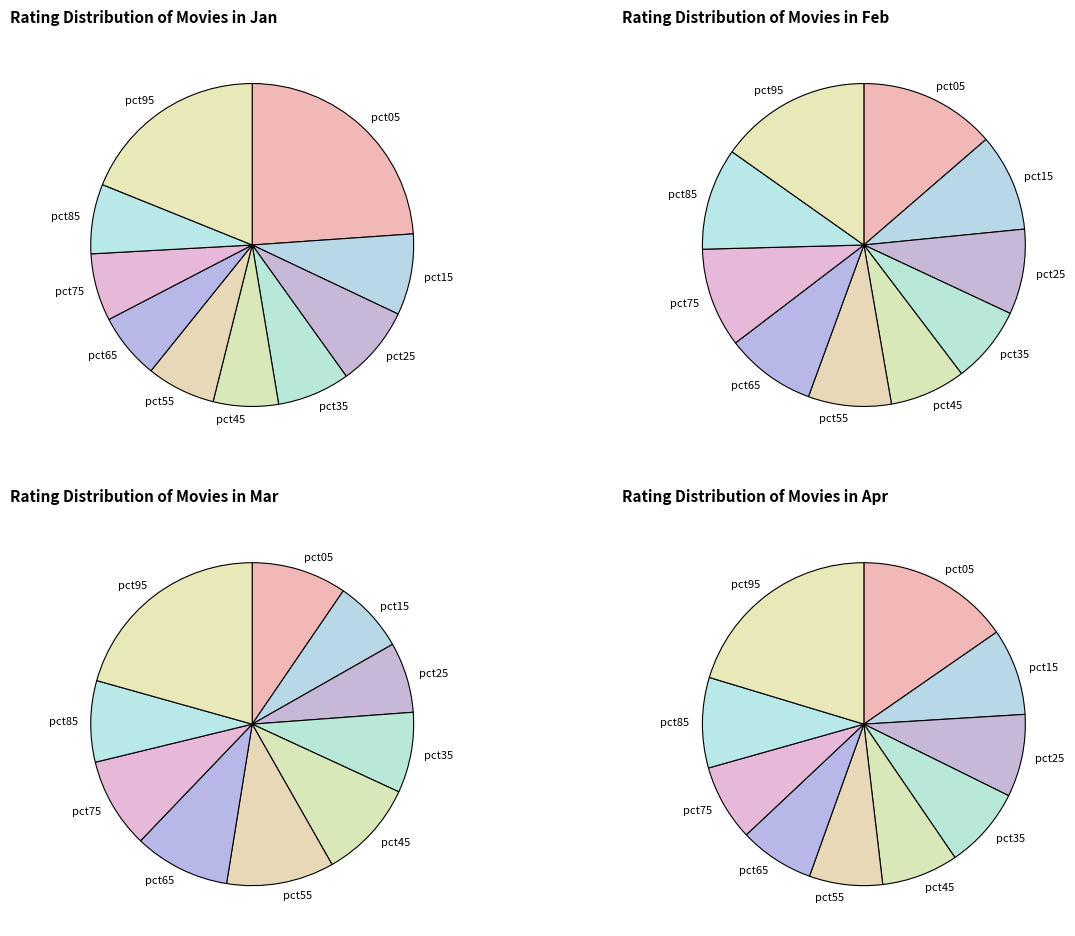

How much of the chart is everything except 7?

93.3%